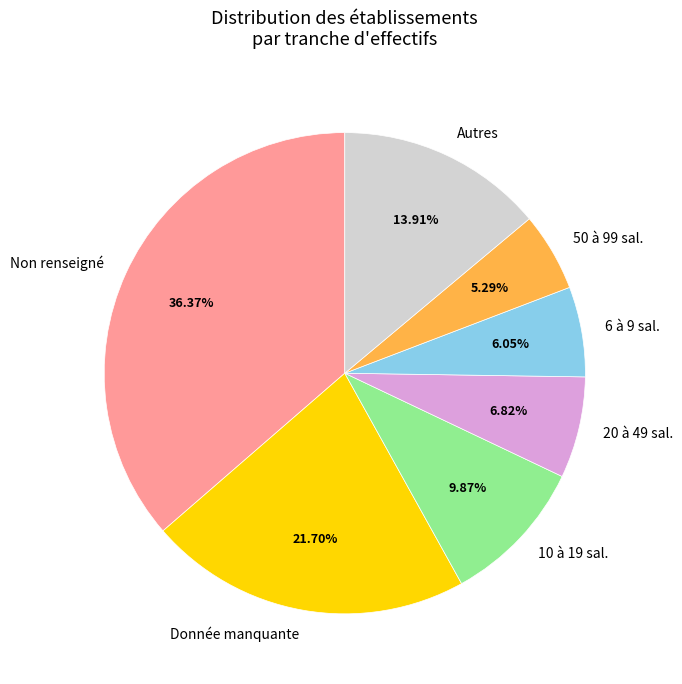

Combined, do Autres and 6 à 9 sal. account for over 50%?

No